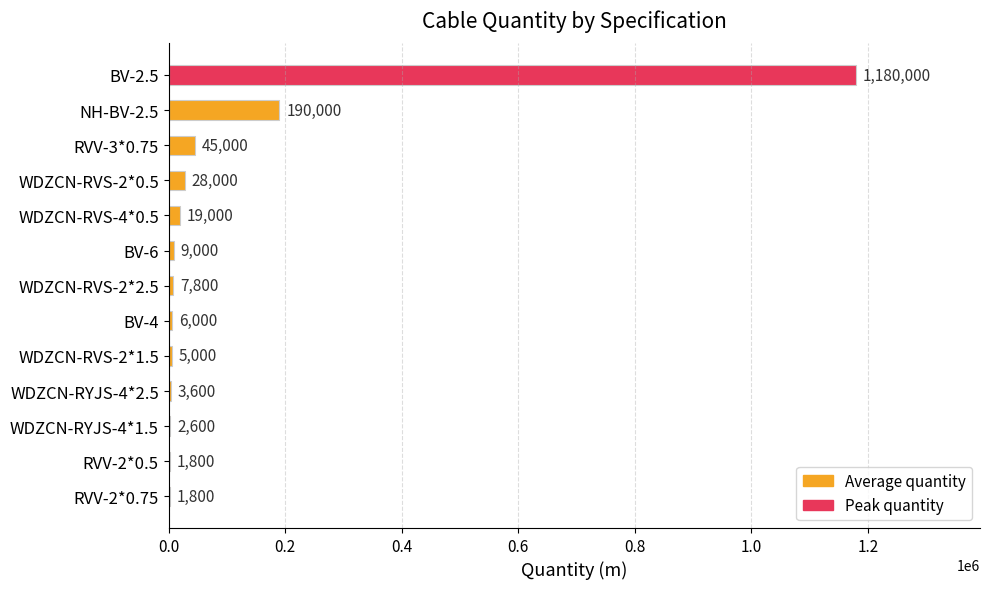

What is the change in value from WDZCN-RYJS-4*2.5 to WDZCN-RYJS-4*1.5?

-1000